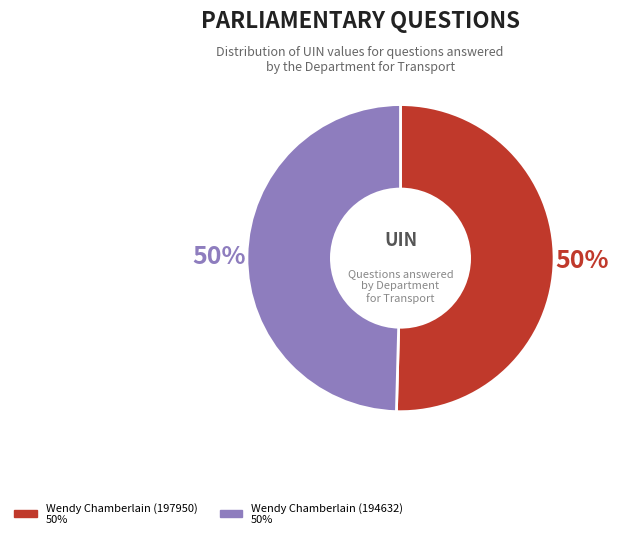

What is the ratio of the value at Wendy Chamberlain (197950) to the value at Wendy Chamberlain (194632)?

1.0